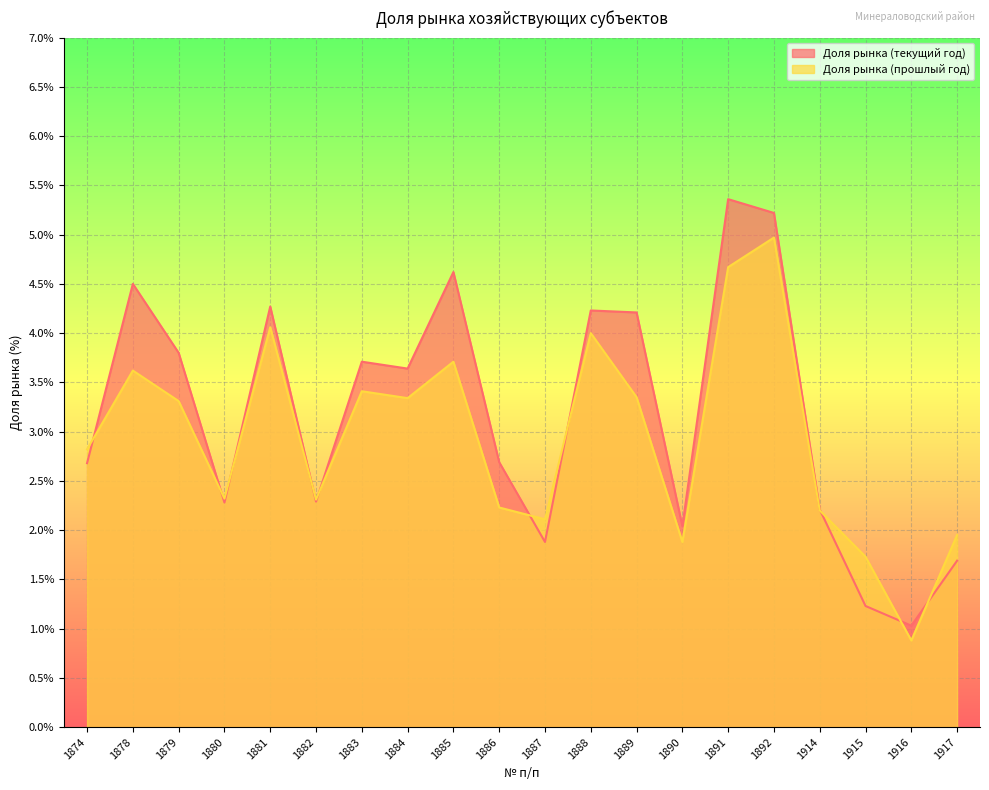

What is the total value across all series at 1889?

7.6